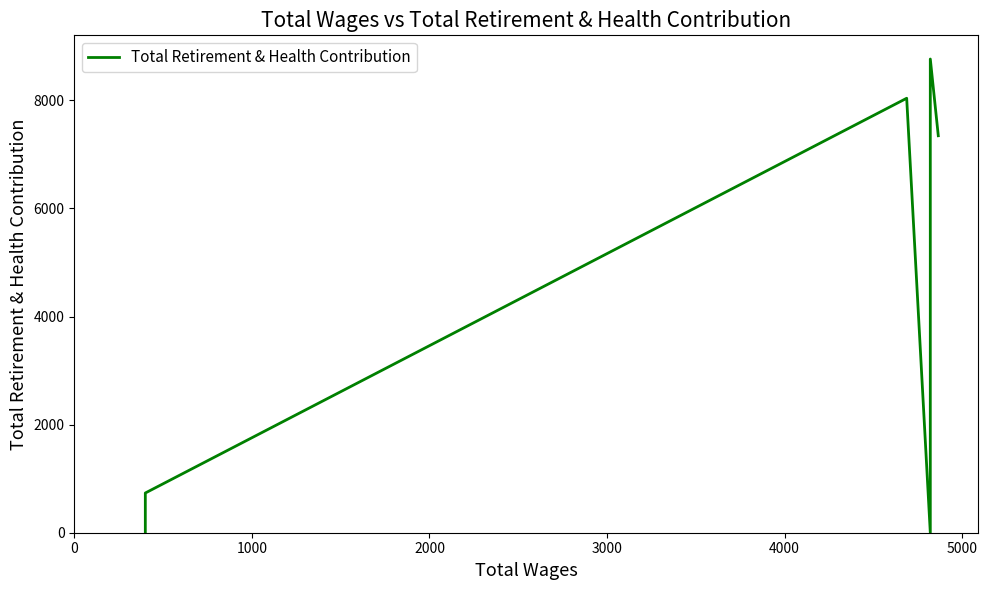

What is the greatest value displayed?

8766